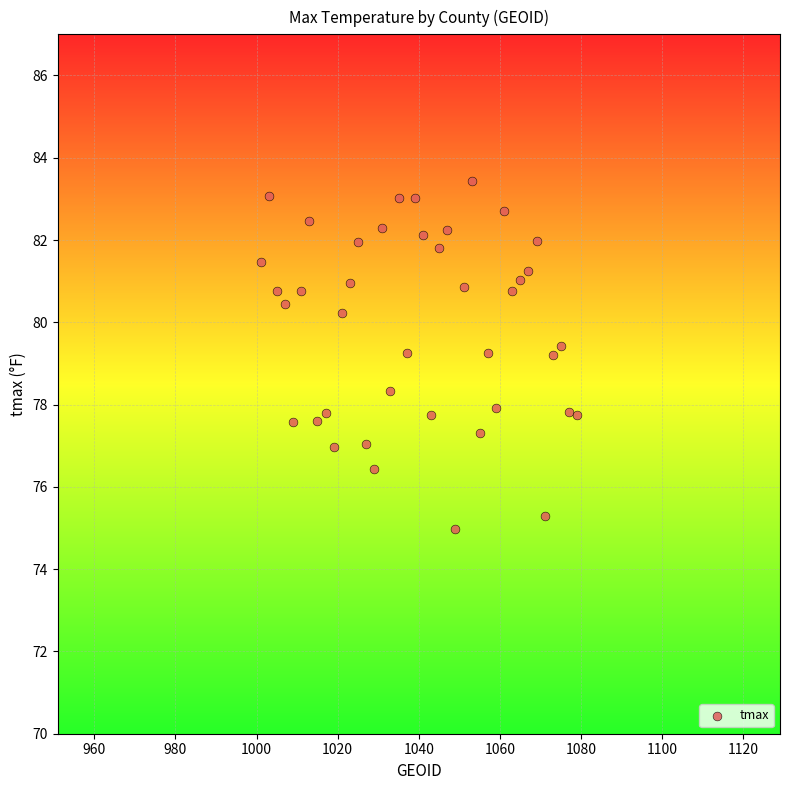

What is the range of Y values (max minus min)?

8.4